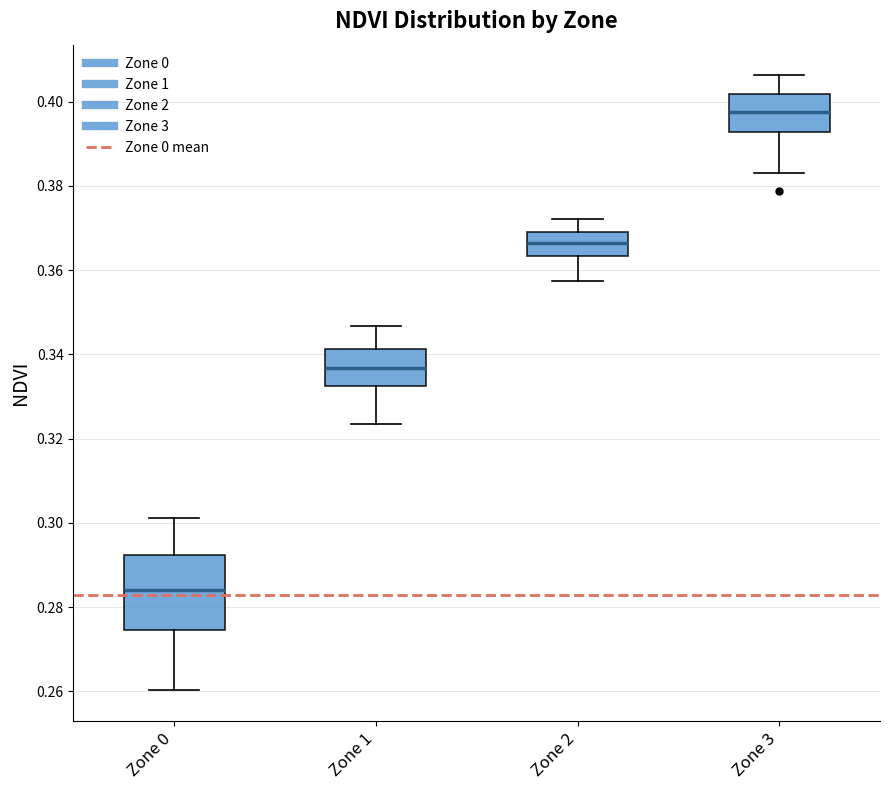

Reading left to right, transcribe this box plot: for each box, give where its median line is, the range the box spans, and where its two whiskers end, as read against the y-axis. The values are not printed on the chart, so give them approximately, as read against the axis.

Zone 0: median 0.284, box 0.274 to 0.292, whiskers 0.260 to 0.302
Zone 1: median 0.336, box 0.332 to 0.342, whiskers 0.324 to 0.346
Zone 2: median 0.366, box 0.364 to 0.370, whiskers 0.358 to 0.372
Zone 3: median 0.398, box 0.392 to 0.402, whiskers 0.384 to 0.406